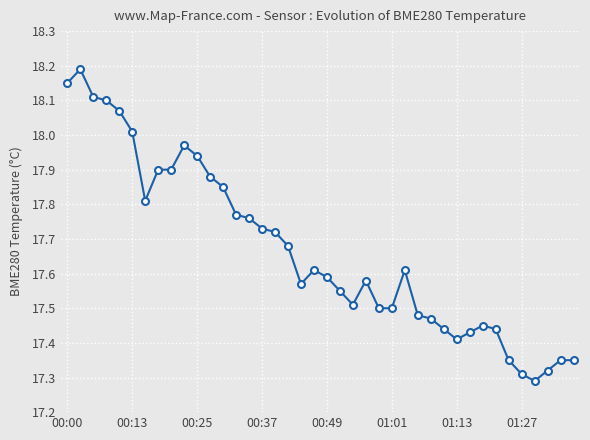

What is the maximum value shown in the chart?

18.2